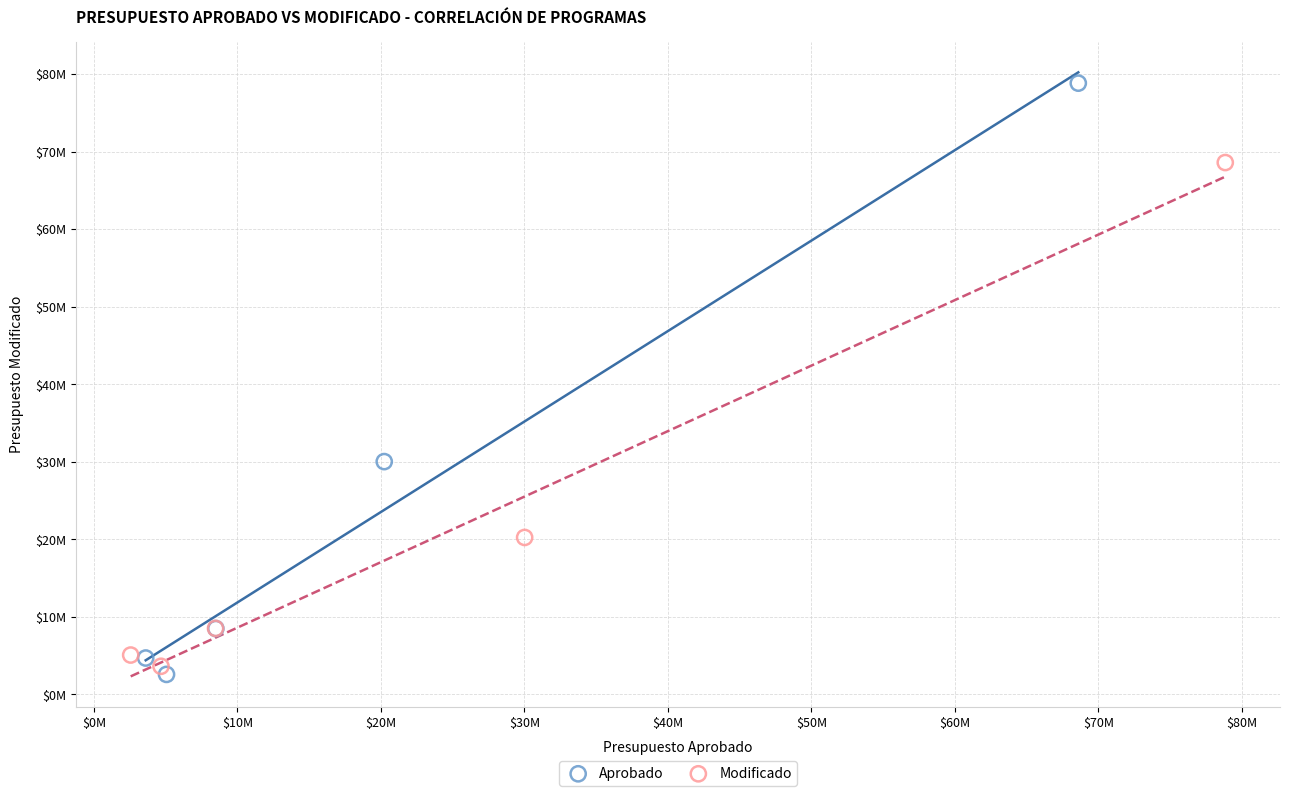

Which series reaches the maximum Y coordinate?

Aprobado